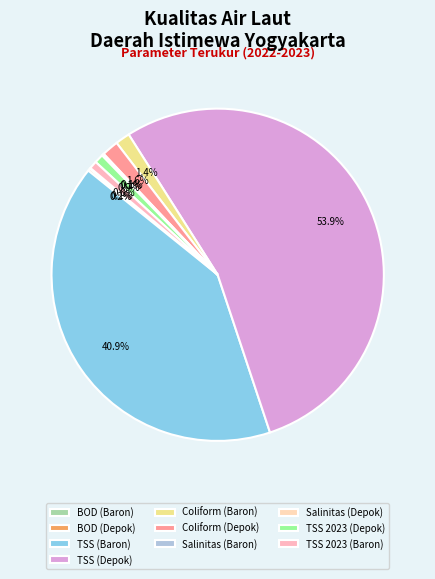

The Coliform (Baron) slice represents 14% of the pie. True or false?

False